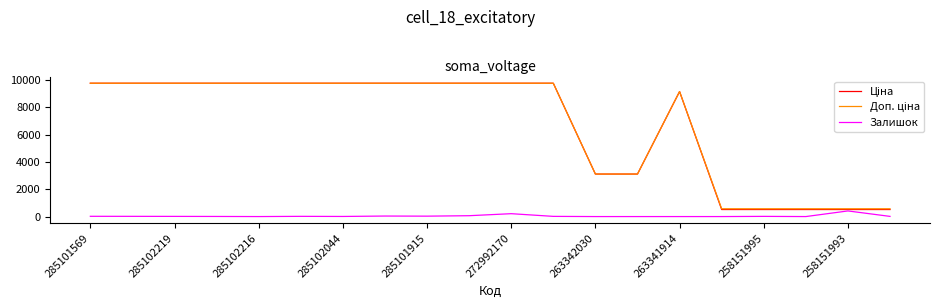

True or false: Залишок has a value of 8.0 at 285102044.

True